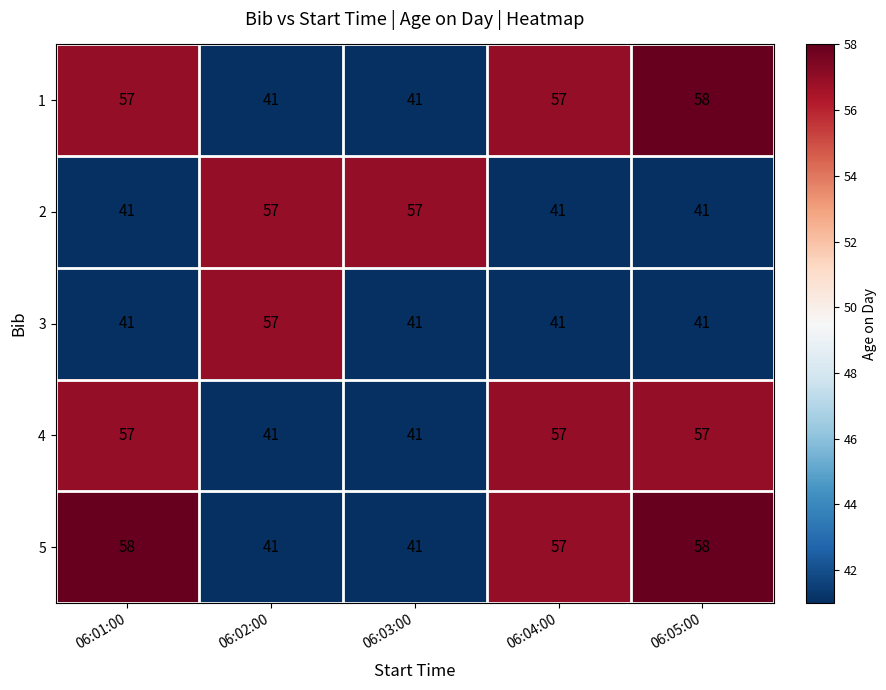

What is the spread (max minus min) of values at 06:02:00?

16